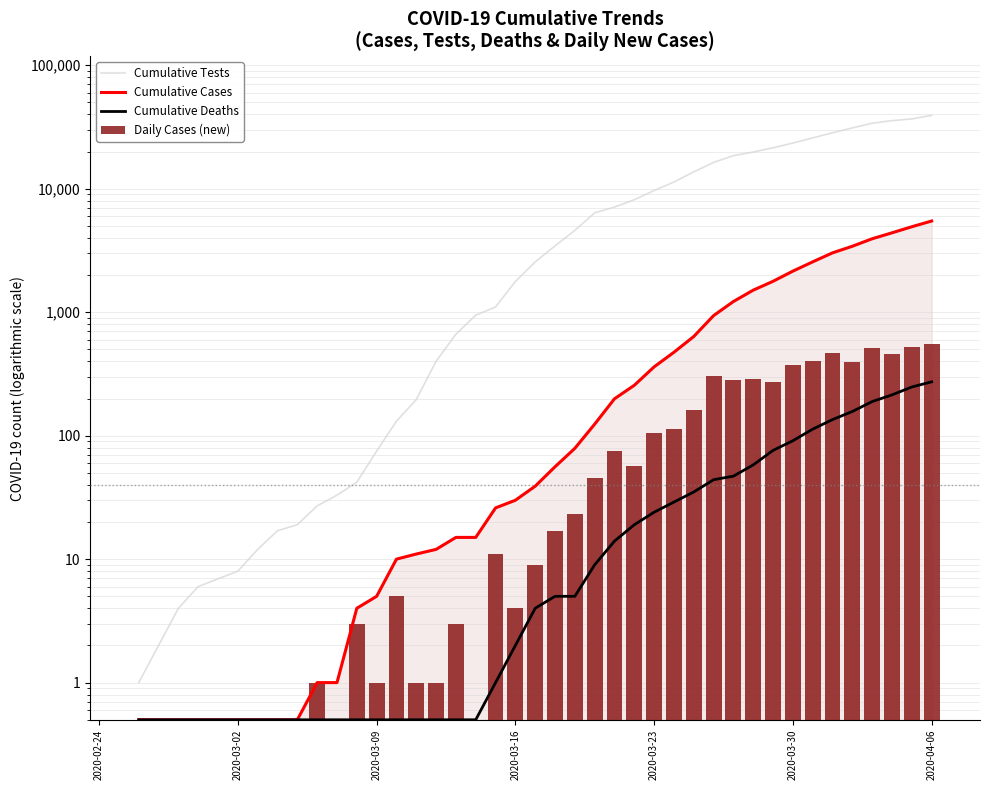

Are the bars grouped side by side (vs. stacked)?

Yes